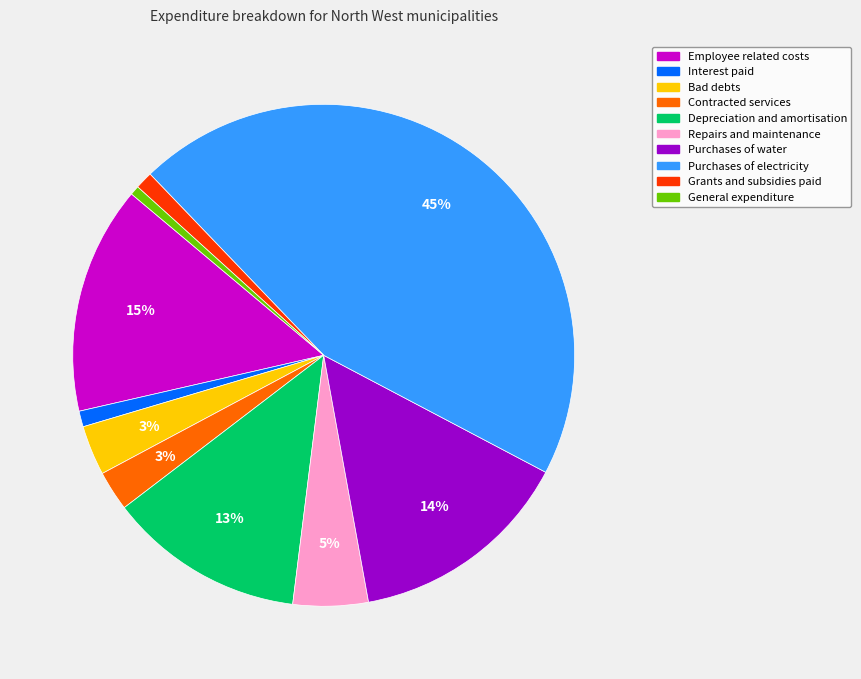

Do Purchases of electricity and Contracted services together represent more than half of the pie?

No